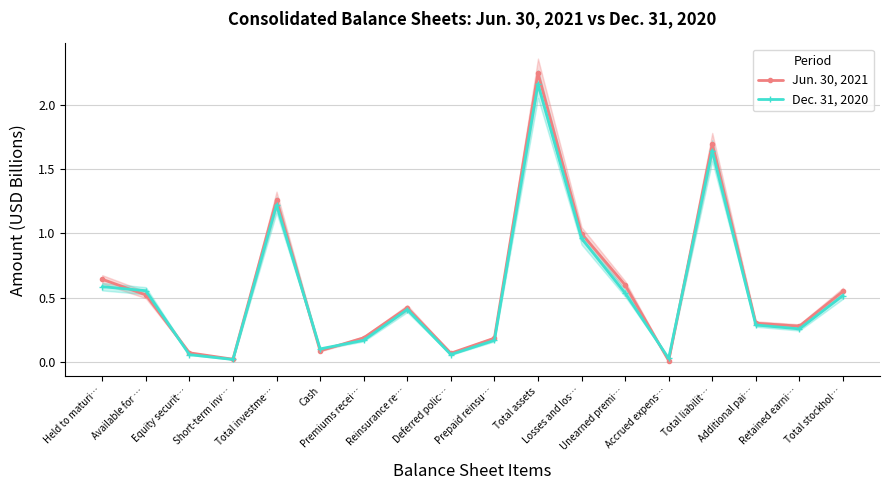

True or false: Jun. 30, 2021 has a value of 0.1 at Cash.

True